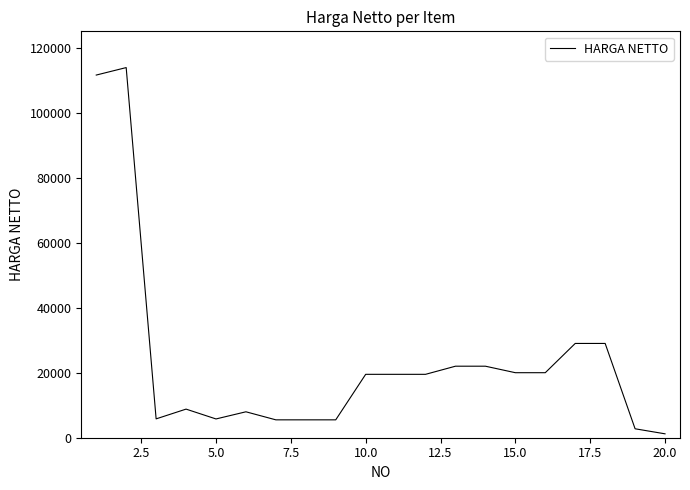

What is the maximum value shown in the chart?

113850